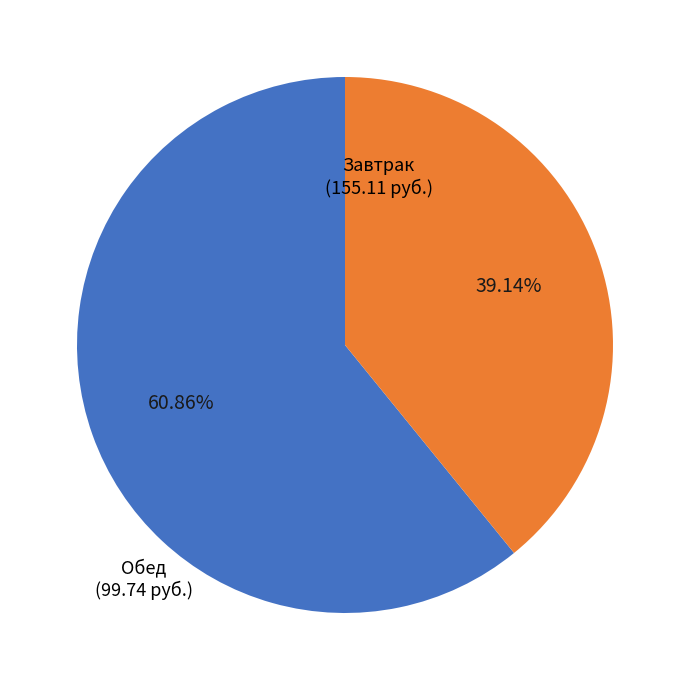

Is there a majority slice in this chart?

Yes